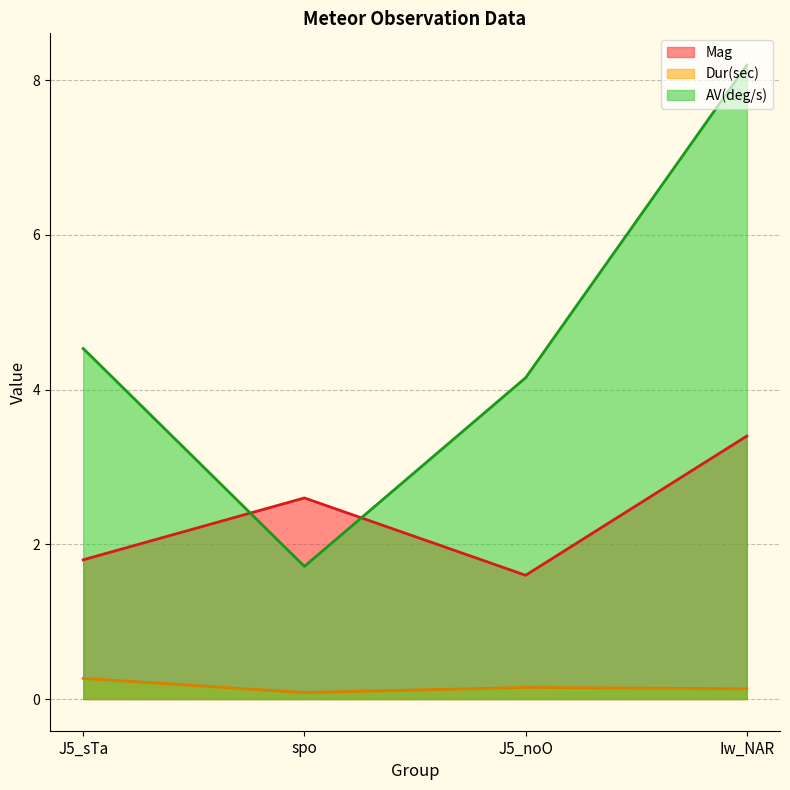

What is the sum of the AV(deg/s) values at Iw_NAR and J5_noO?

12.4